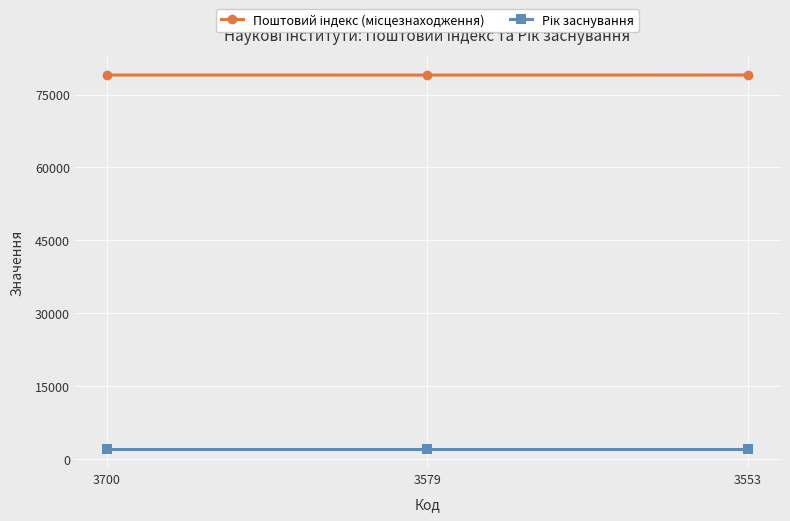

How many series are shown in this chart?

2